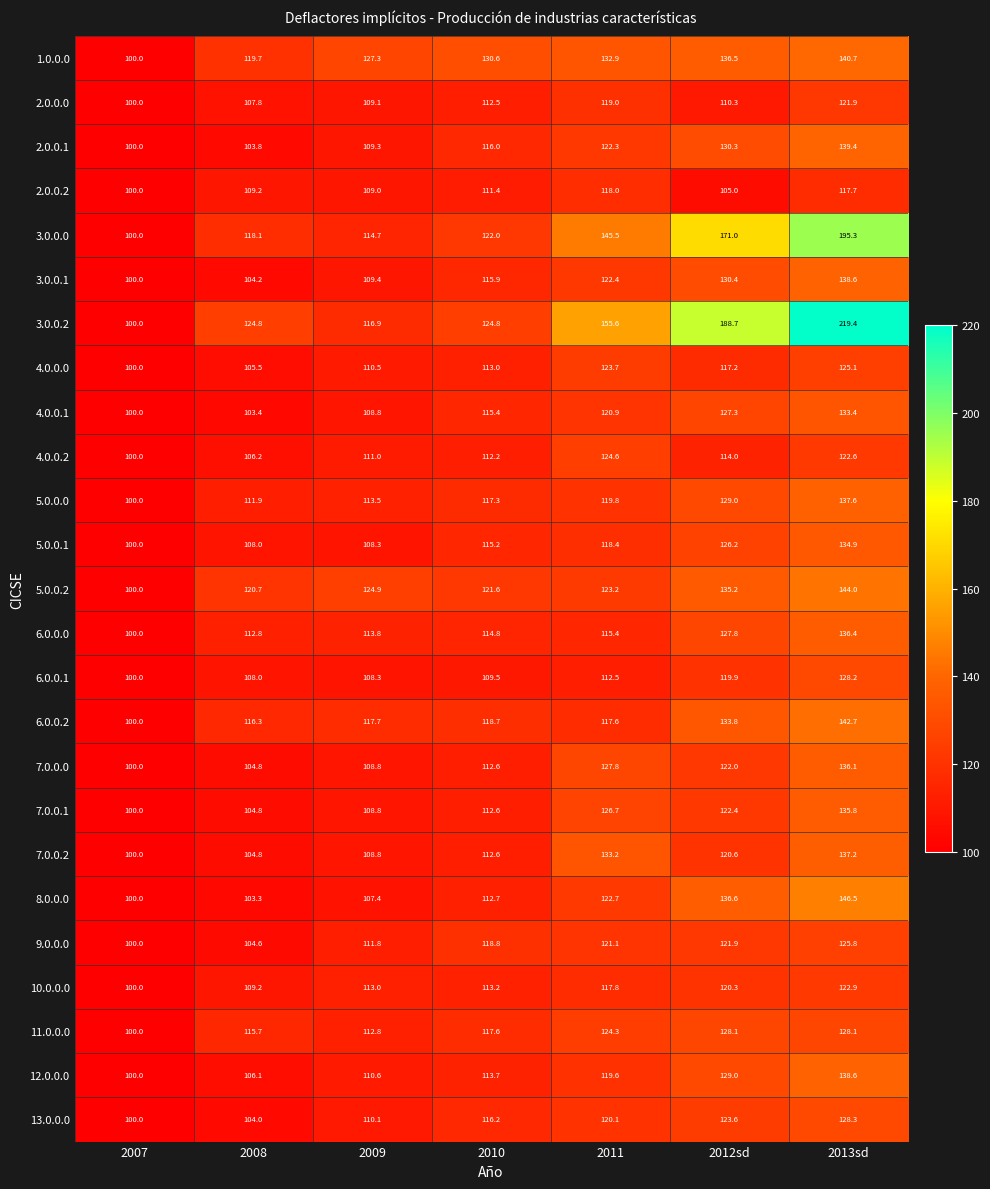

What is the minimum value for 2.0.0.0?

100.0